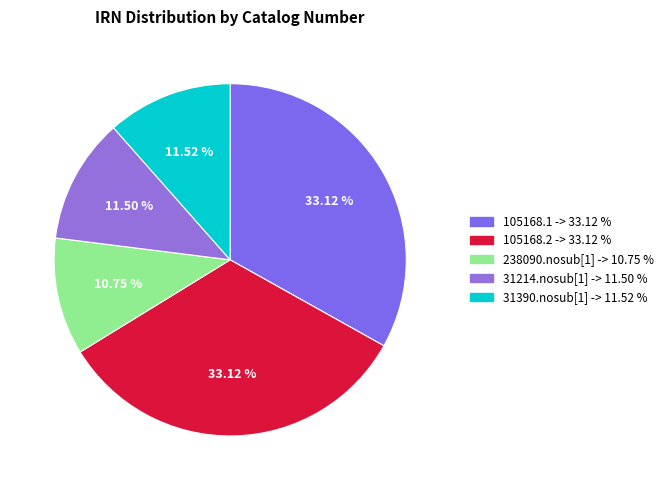

To the nearest percent, what percentage of the pie is 105168.2?

33%